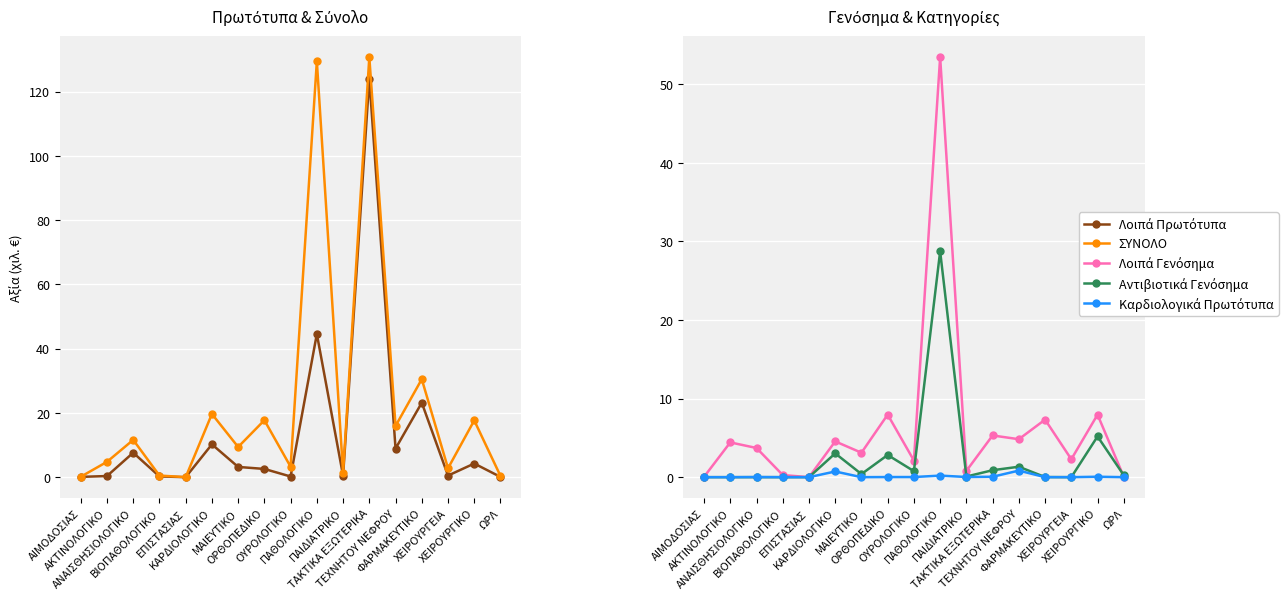

The Καρδιολογικά Πρωτότυπα series shows 0.7 at ΚΑΡΔΙΟΛΟΓΙΚΟ. True or false?

True